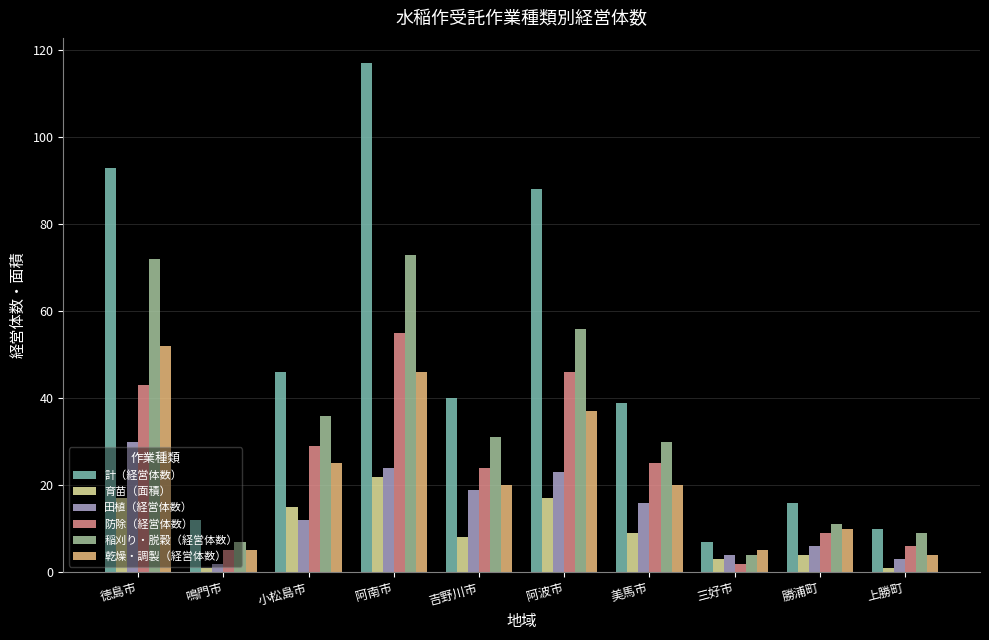

Reading left to right, extract all data points from this chart.

計（経営体数）: 93	12	46	117	40	88	39	7	16	10
育苗（面積）: 17	1	15	22	8	17	9	3	4	1
田植（経営体数）: 30	2	12	24	19	23	16	4	6	3
防除（経営体数）: 43	5	29	55	24	46	25	2	9	6
稲刈り・脱穀（経営体数）: 72	7	36	73	31	56	30	4	11	9
乾燥・調製（経営体数）: 52	5	25	46	20	37	20	5	10	4